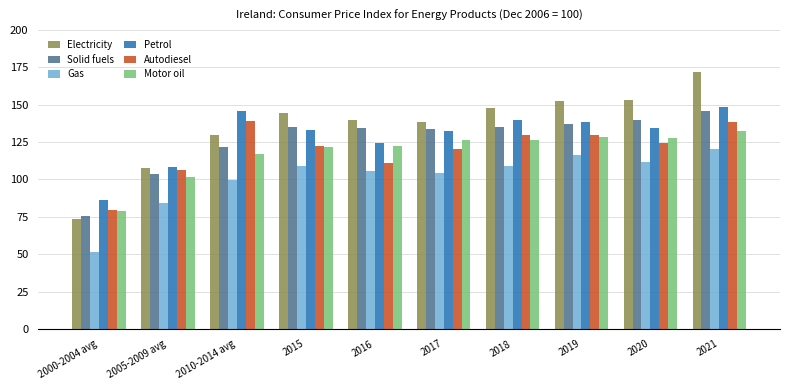

What is the difference between the maximum and minimum values in the Gas series?

68.8